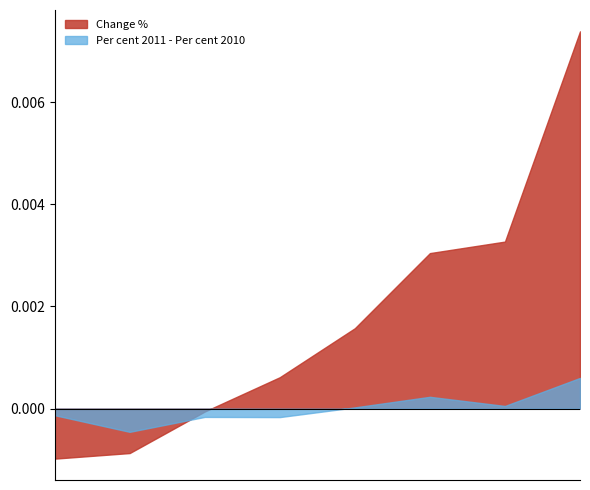

The Per cent 2010 series shows 31.1 at 50-64. True or false?

False